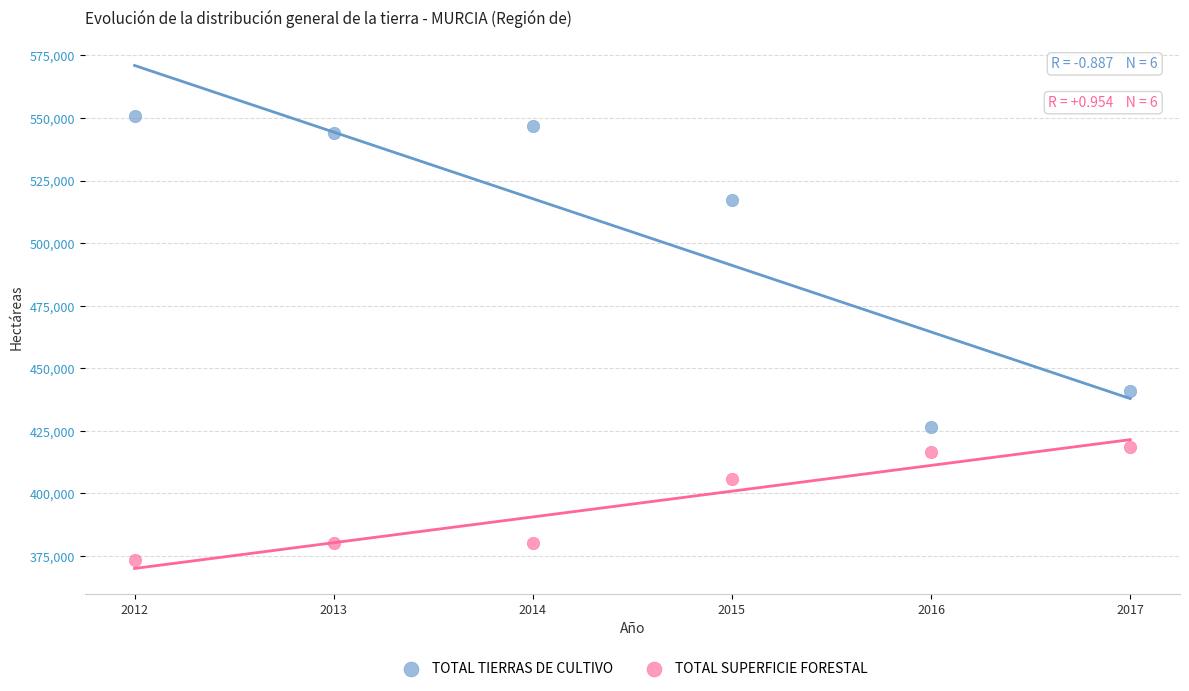

In the TOTAL SUPERFICIE FORESTAL series, what Y value is closest to 395864?

405968